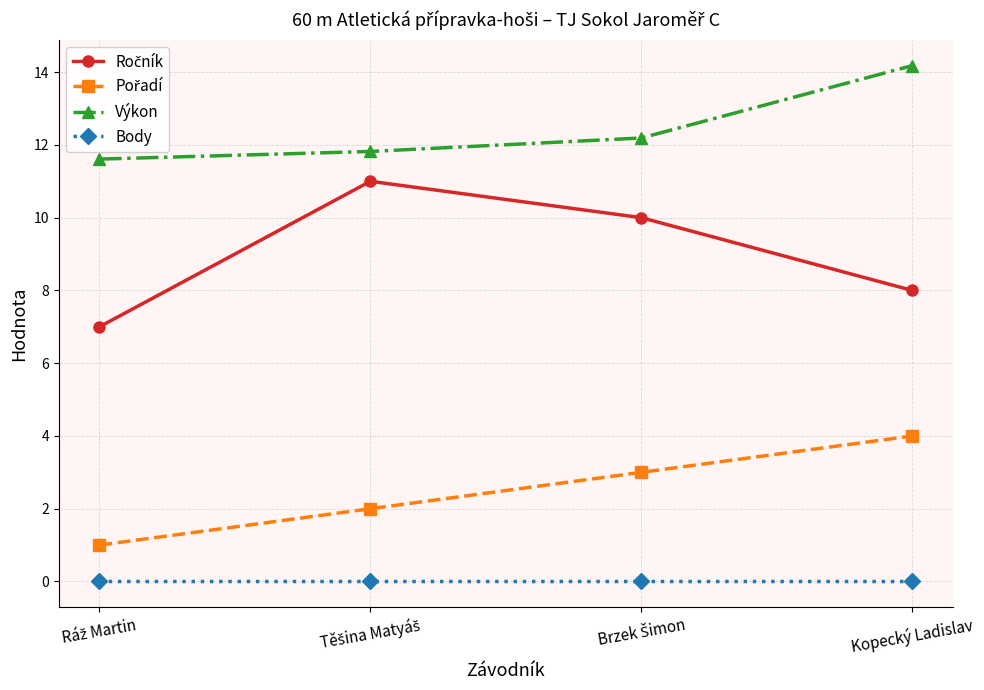

Which series has the largest total across all categories?

Výkon